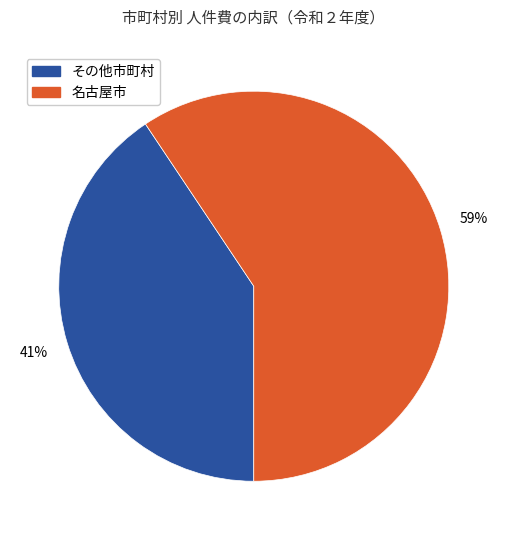

To the nearest percent, what is the average slice percentage?

50%